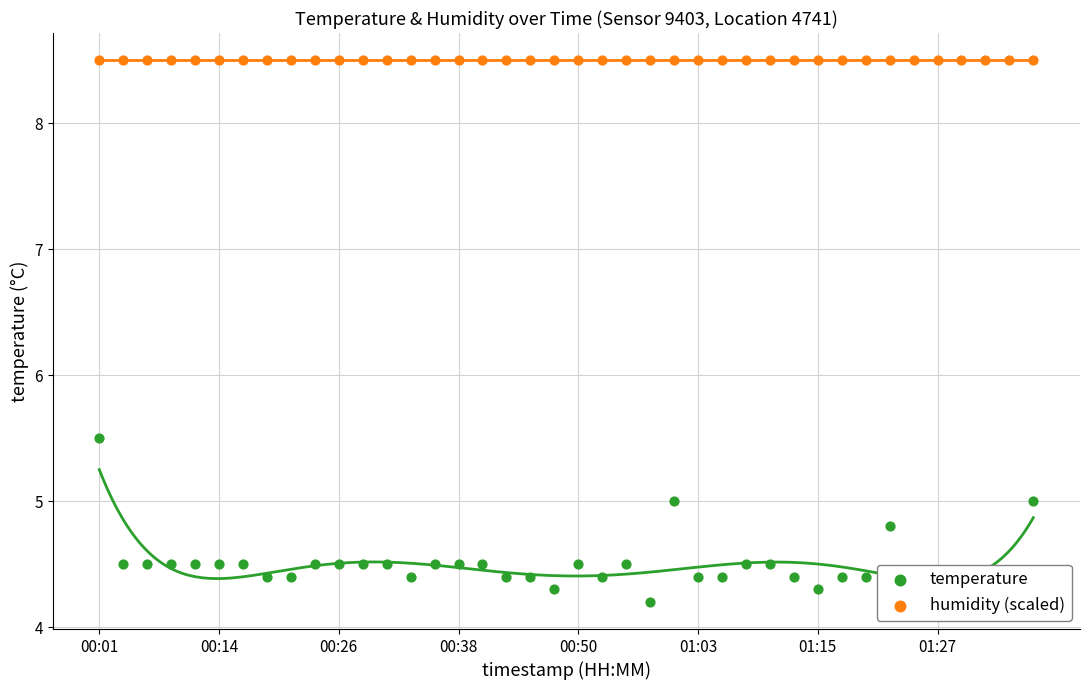

Which series contains the highest Y value?

humidity (scaled)